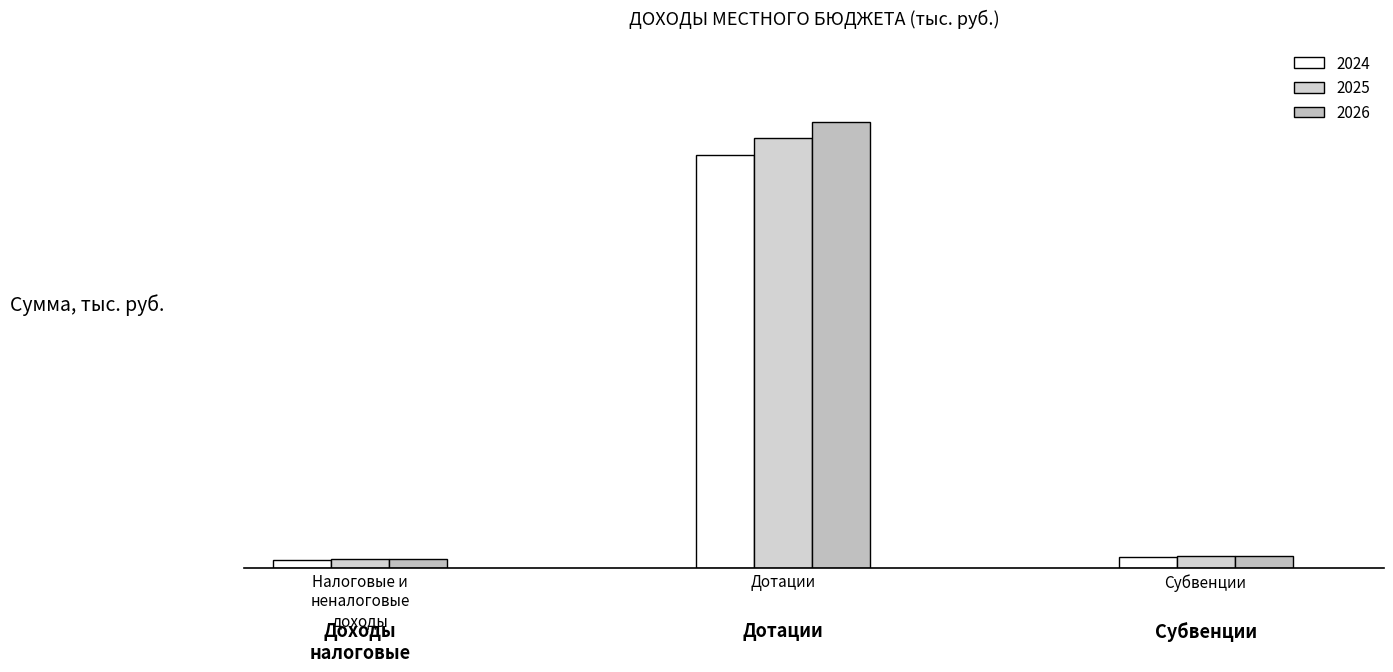

Are the bars grouped side by side (vs. stacked)?

Yes